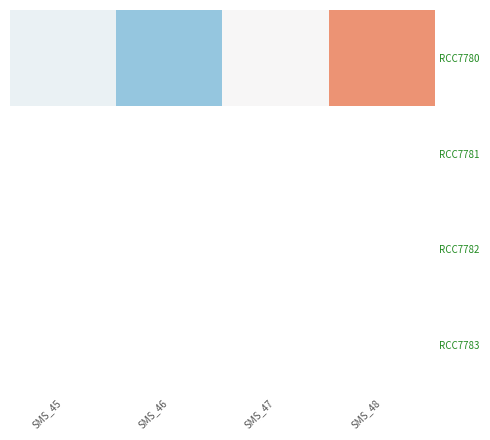

How many distinct data groups are displayed?

4